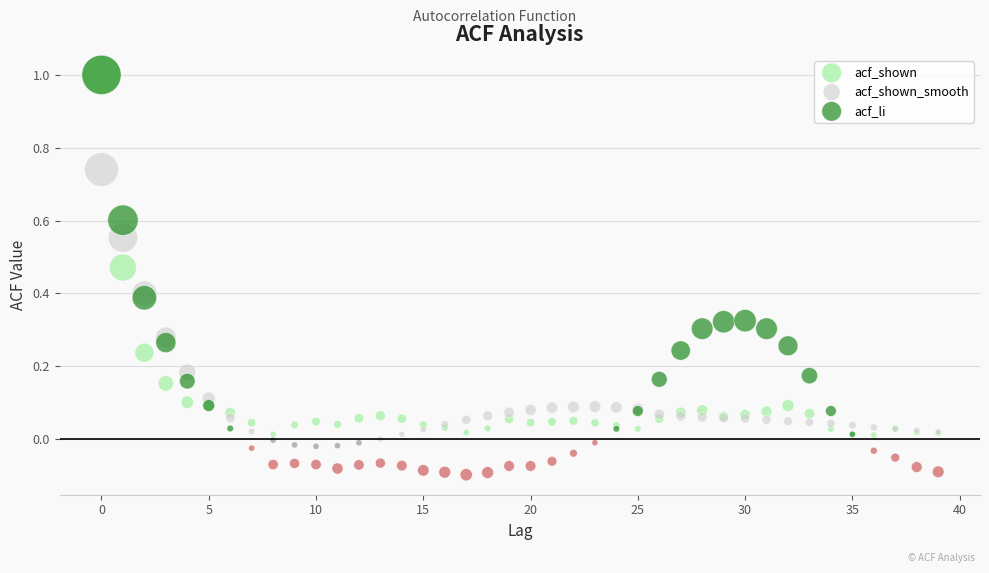

What are all the series names shown in the legend?

acf_shown, acf_shown_smooth, acf_li